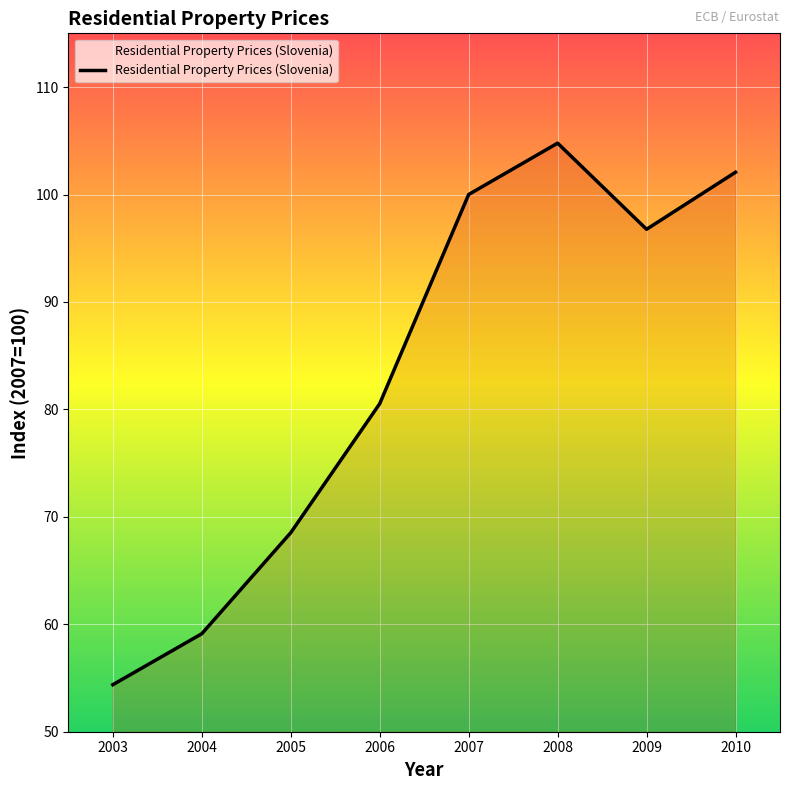

What is the average value?

83.3